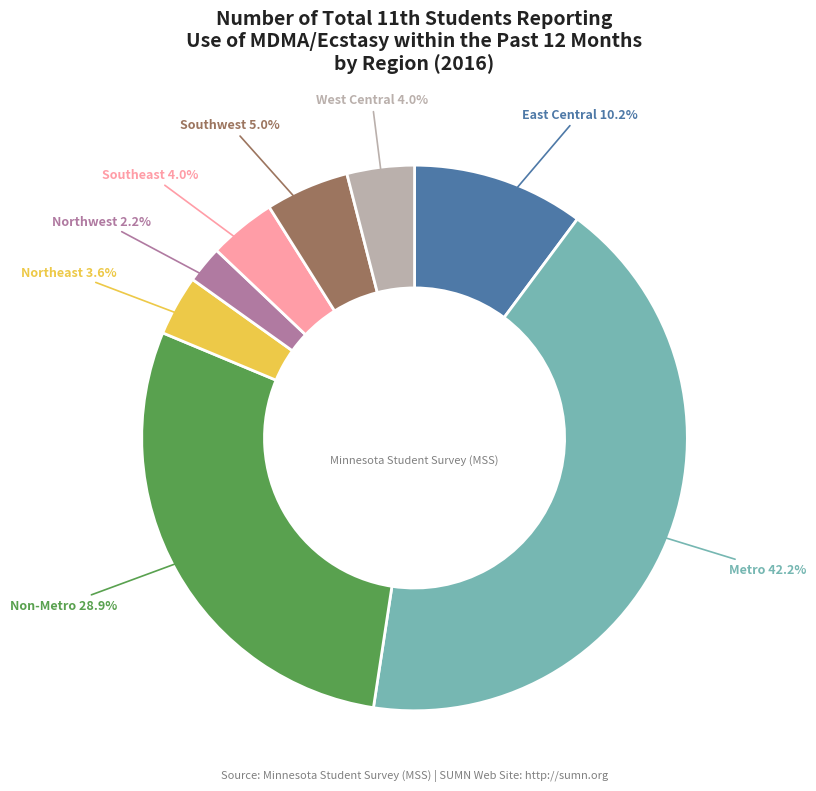

Combined, what portion of the pie is Northeast and West Central?

7.6%